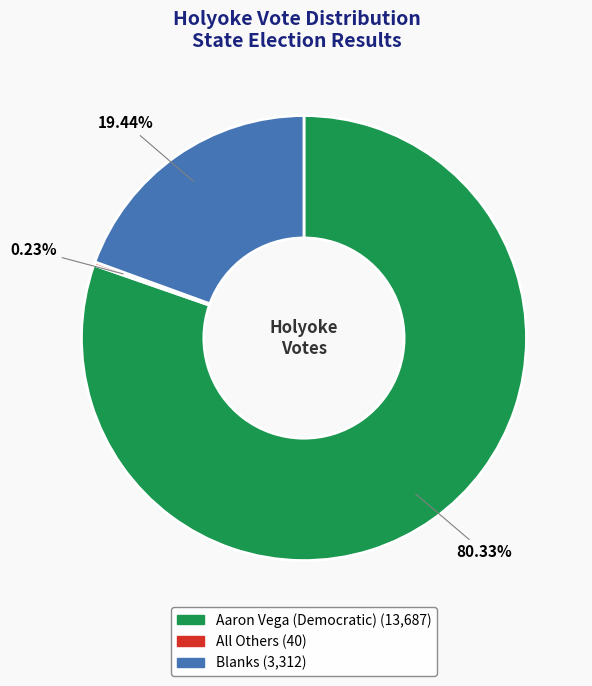

Does any single category account for the majority?

Yes